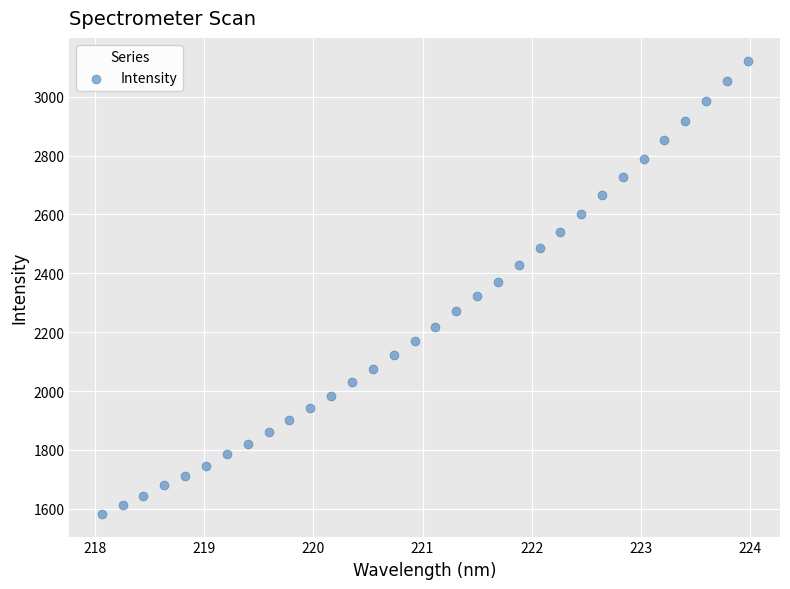

What is the range of X values (max minus min)?

5.9